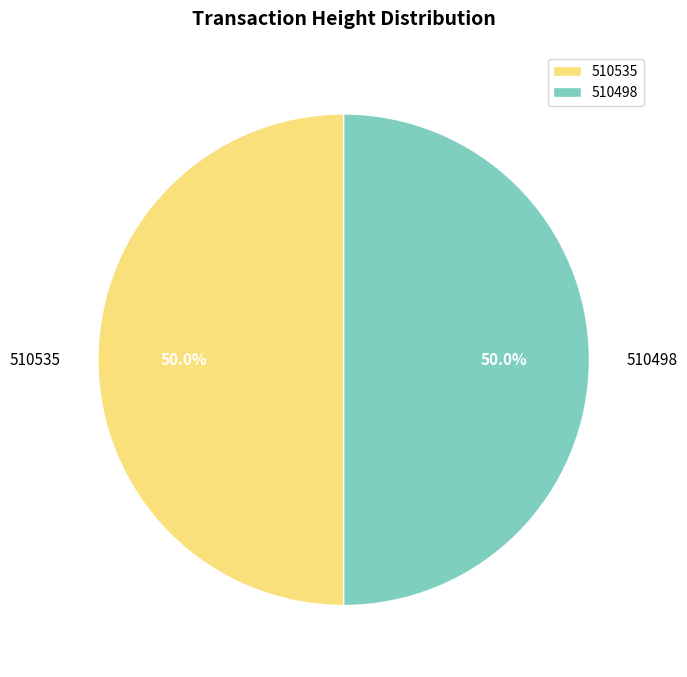

Count the number of slices in the pie.

2